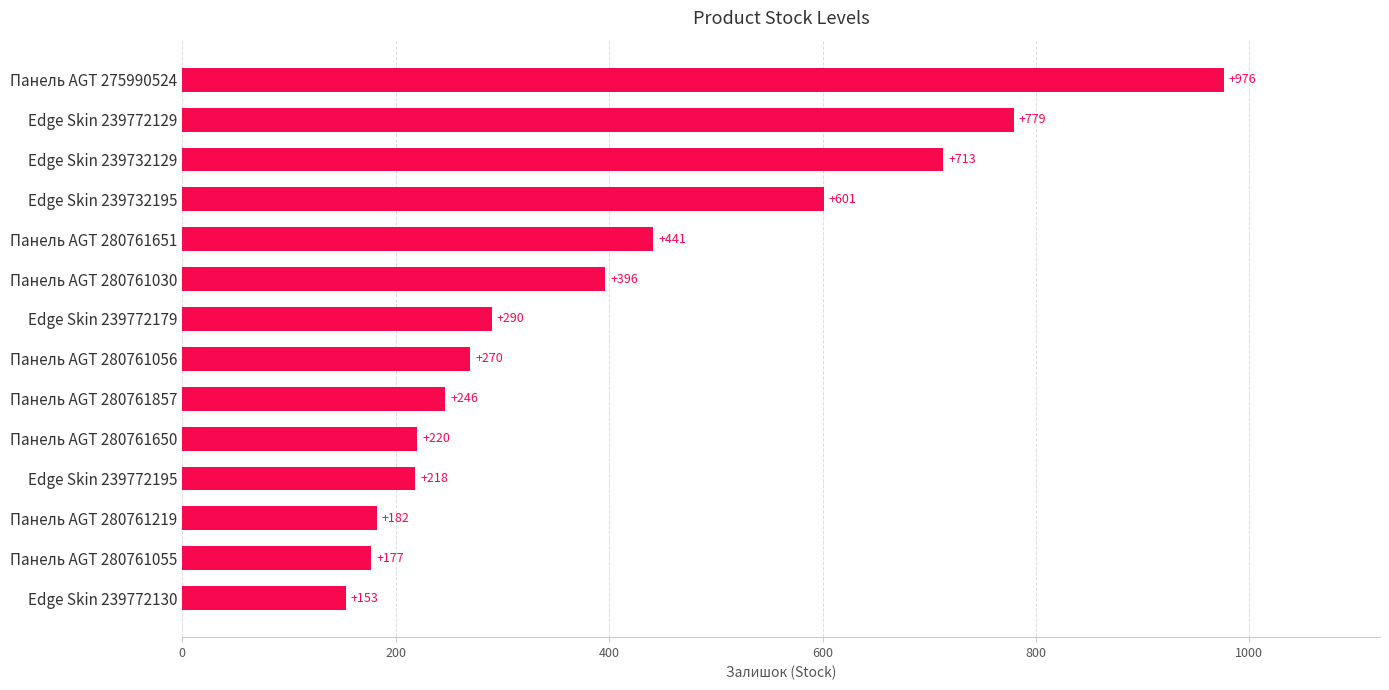

The value at Панель AGT 280761857 is 336. True or false?

False